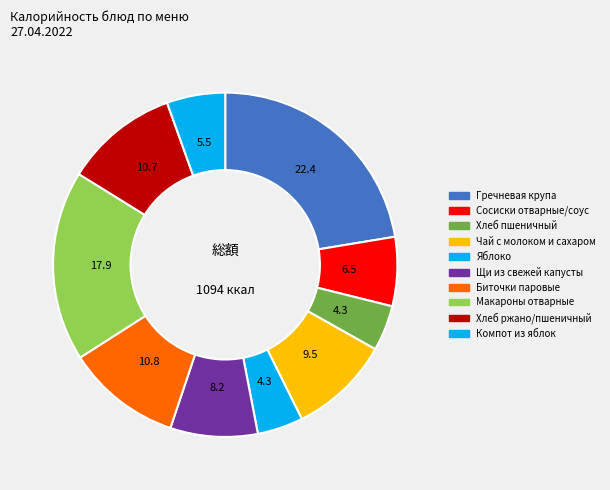

Count the number of slices in the pie.

10